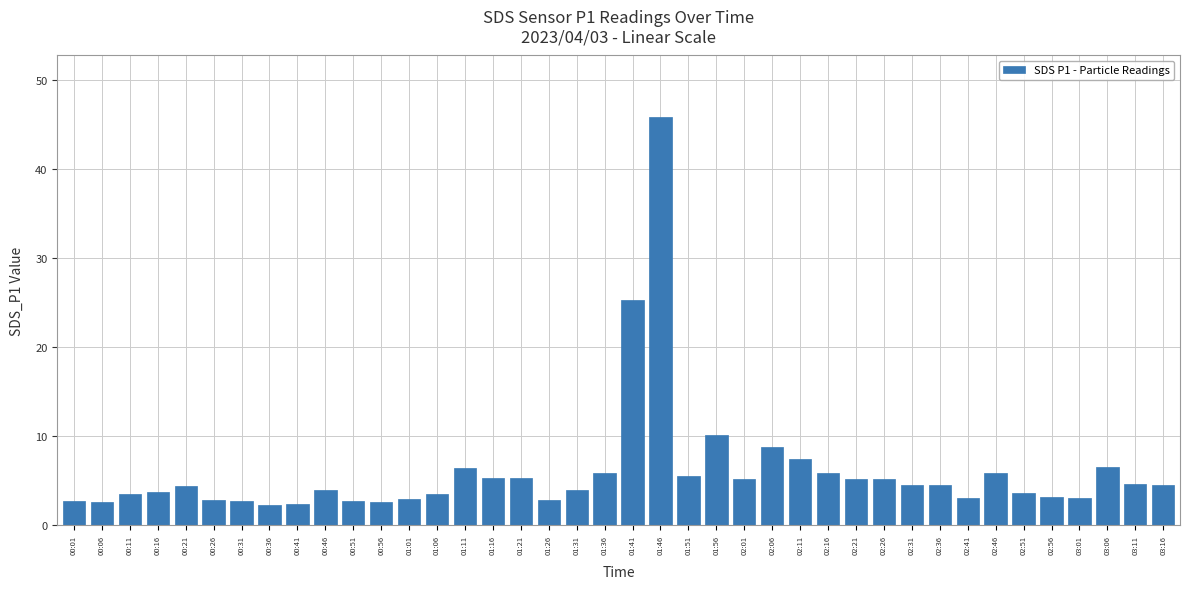

The chart shows a value of 8.7 at 01:11. True or false?

False